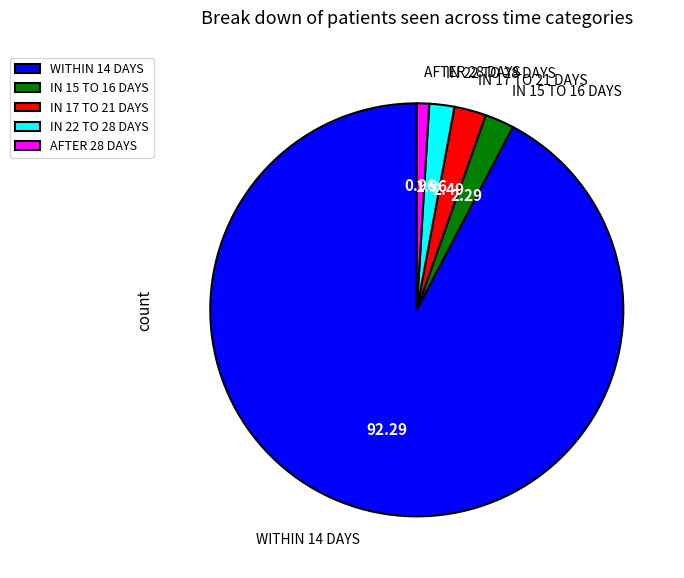

How many segments does this pie chart have?

5